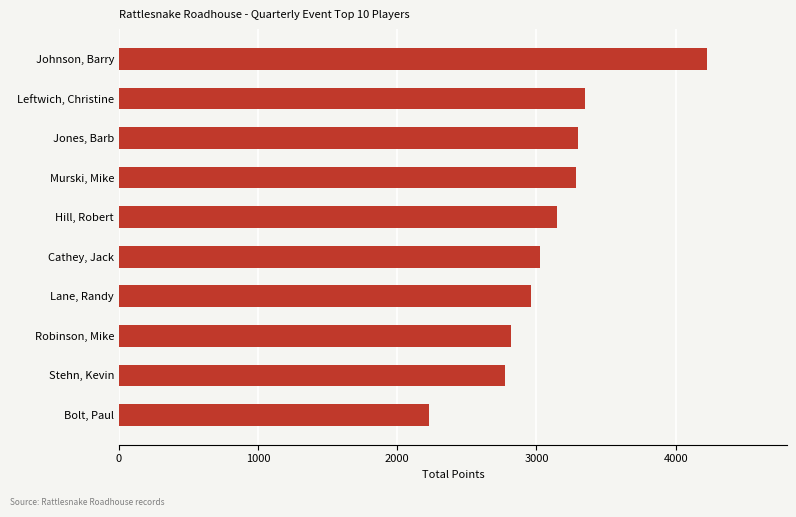

The chart shows a value of 4225 at Johnson, Barry. True or false?

True